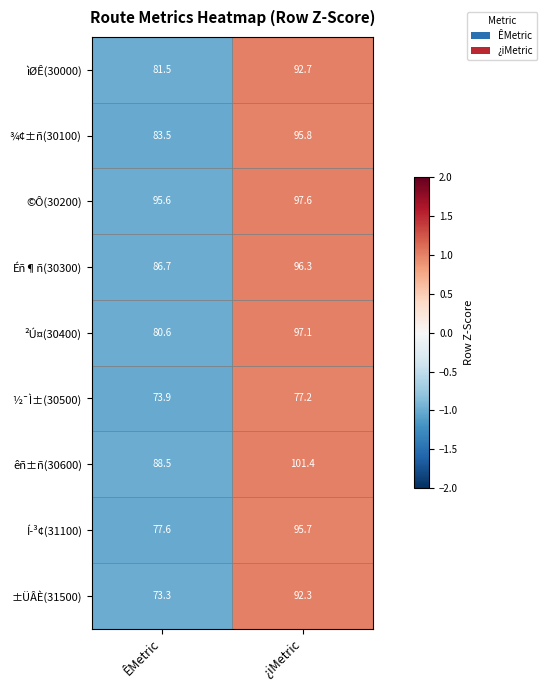

True or false: ©Ô(30200) has a value of 136.1 at ÊMetric.

False